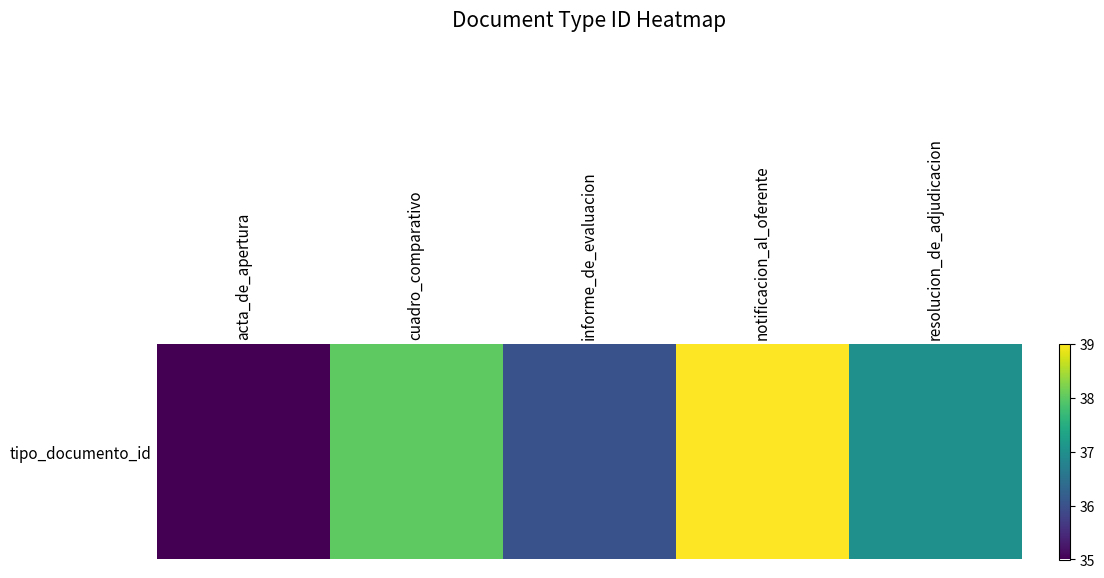

List the labels in order of value, largest first.

notificacion_al_oferente, cuadro_comparativo, resolucion_de_adjudicacion, informe_de_evaluacion, acta_de_apertura